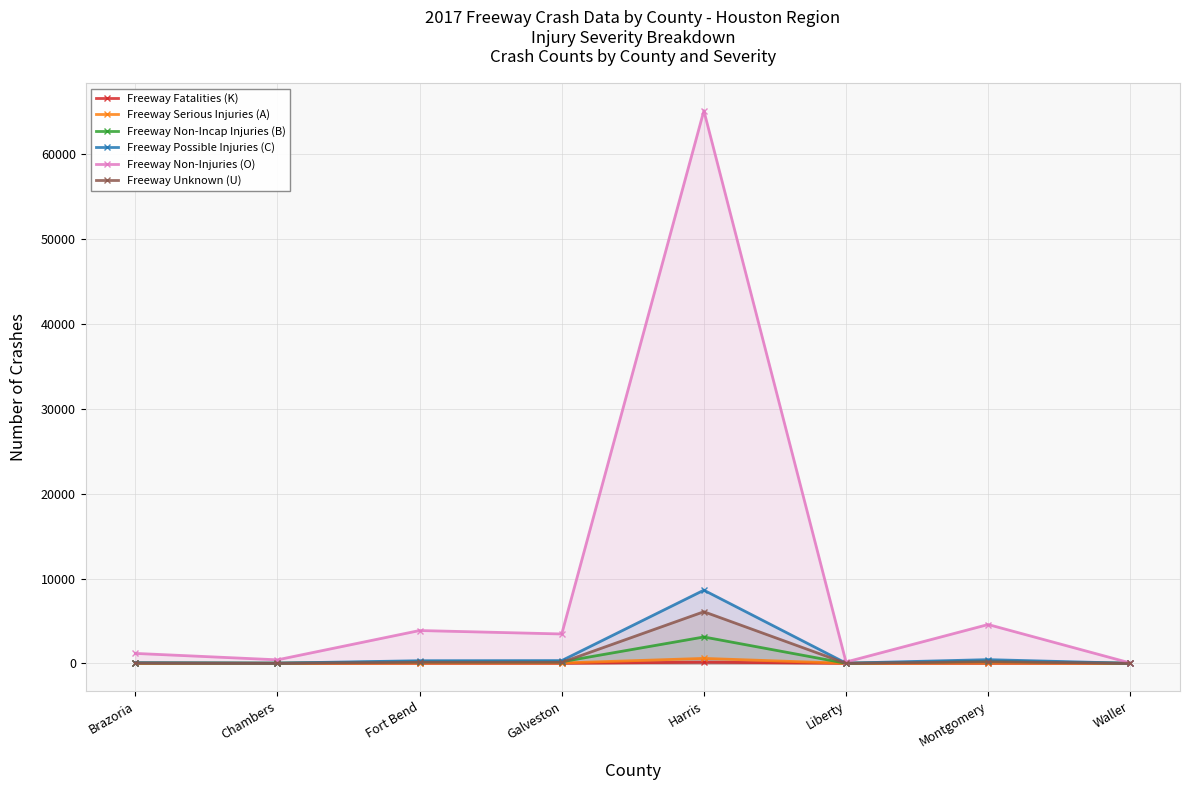

True or false: Freeway Possible Injuries (C) and Freeway Non-Injuries (O) intersect in this chart.

False